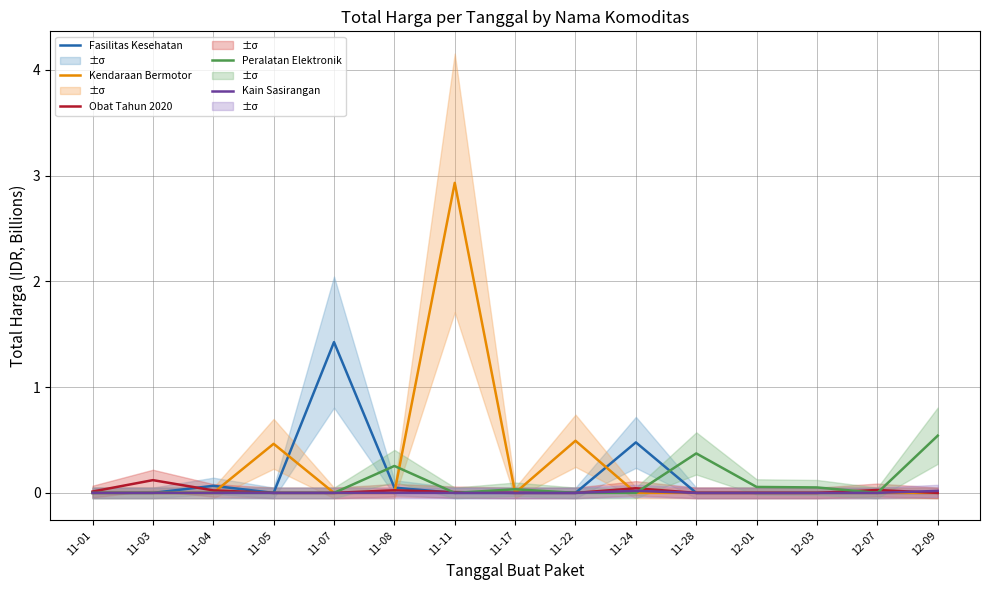

Reading left to right, what are all the values shown in this chart?

Fasilitas Kesehatan: 11-01=0.0	11-03=0.0	11-04=0.1	11-05=0.0	11-07=1.4	11-08=0.0	11-11=0.0	11-17=0.0	11-22=0.0	11-24=0.5	11-28=0.0	12-01=0.0	12-03=0.0	12-07=0.0	12-09=0.0
Kendaraan Bermotor: 11-01=0.0	11-03=0.0	11-04=0.0	11-05=0.5	11-07=0.0	11-08=0.0	11-11=2.9	11-17=0.0	11-22=0.5	11-24=0.0	11-28=0.0	12-01=0.0	12-03=0.0	12-07=0.0	12-09=0.0
Obat Tahun 2020: 11-01=0.0	11-03=0.1	11-04=0.0	11-05=0.0	11-07=0.0	11-08=0.0	11-11=0.0	11-17=0.0	11-22=0.0	11-24=0.0	11-28=0.0	12-01=0.0	12-03=0.0	12-07=0.0	12-09=0.0
Peralatan Elektronik: 11-01=0.0	11-03=0.0	11-04=0.0	11-05=0.0	11-07=0.0	11-08=0.3	11-11=0.0	11-17=0.0	11-22=0.0	11-24=0.0	11-28=0.4	12-01=0.1	12-03=0.1	12-07=0.0	12-09=0.5
Kain Sasirangan: 11-01=0.0	11-03=0.0	11-04=0.0	11-05=0.0	11-07=0.0	11-08=0.0	11-11=0.0	11-17=0.0	11-22=0.0	11-24=0.0	11-28=0.0	12-01=0.0	12-03=0.0	12-07=0.0	12-09=0.0